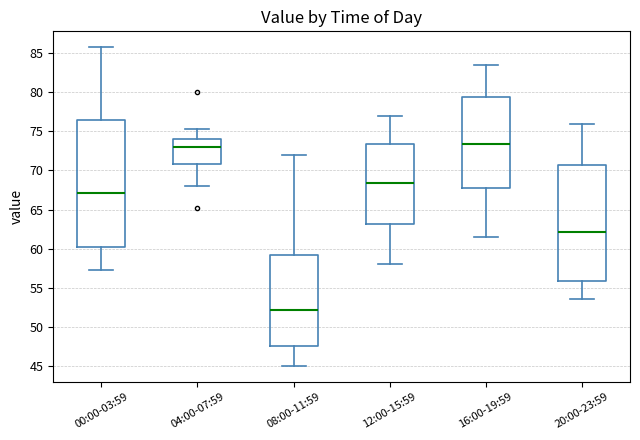

Where does the lower whisker of the box for 08:00-11:59 end on the y-axis? The values are not printed on the chart, so give them approximately, as read against the axis.

45.0